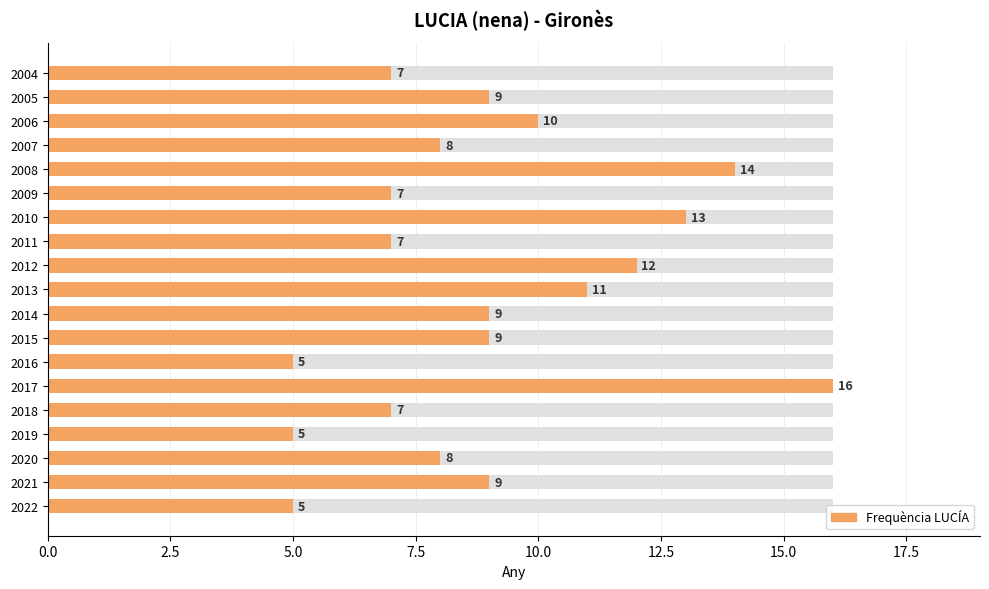

How many bars are there in total?

19